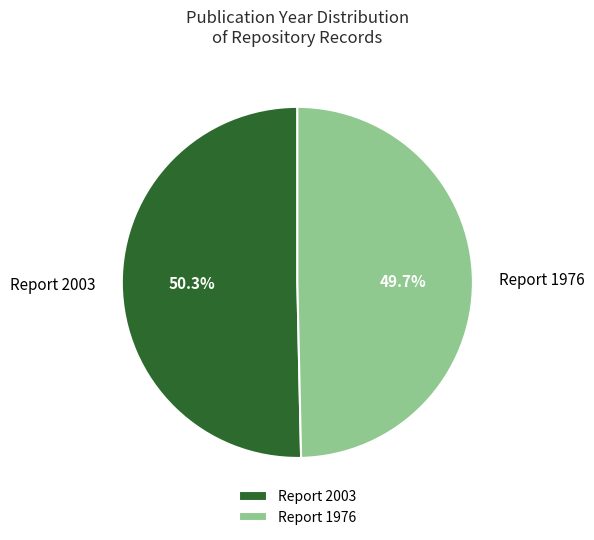

Rank the categories by value from highest to lowest.

Report 2003, Report 1976